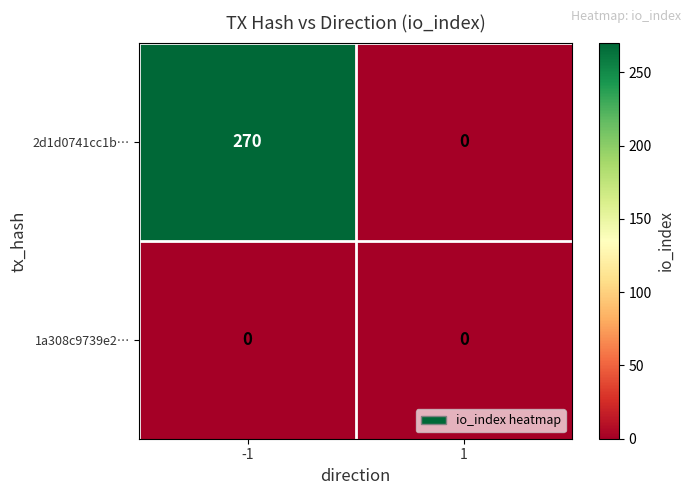

At how many categories does at least one series exceed 248?

1